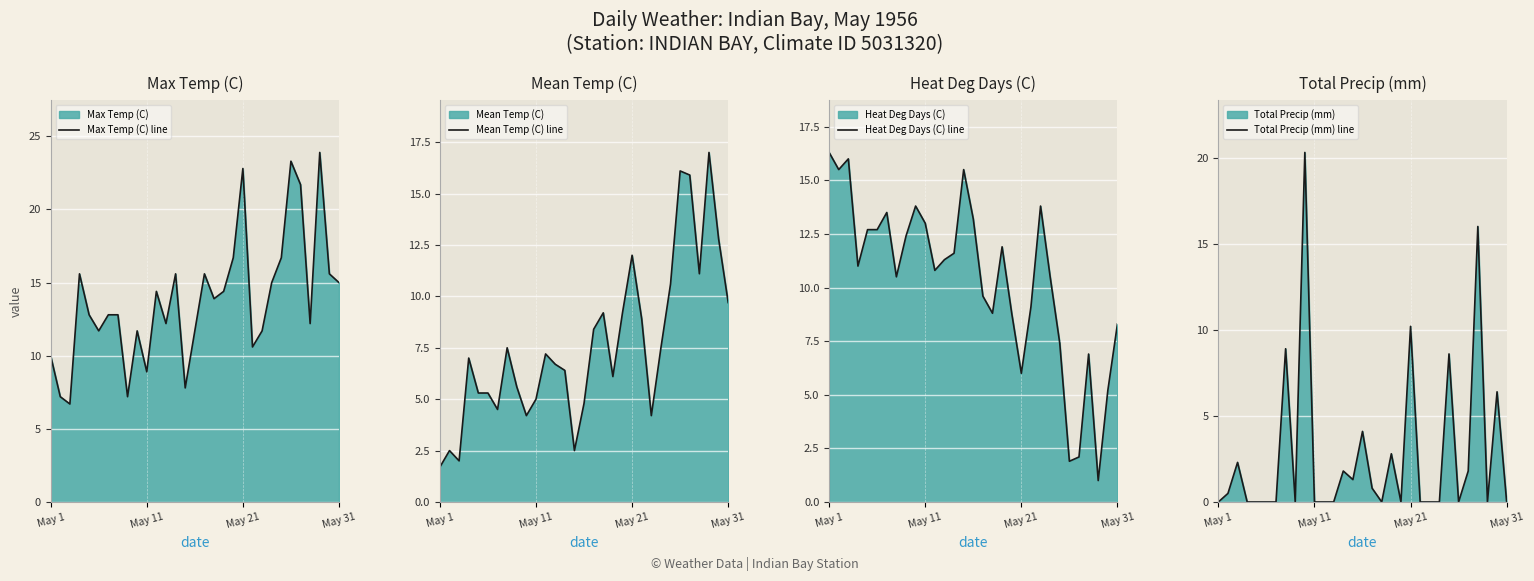

Which category has the highest value in the Max Temp (C) line series?

28